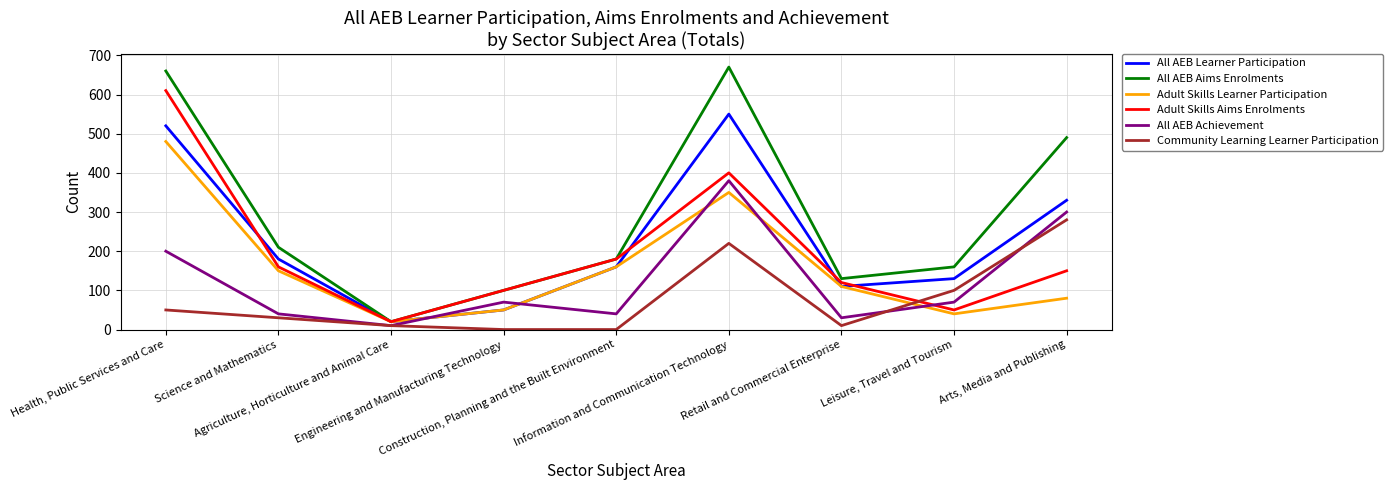

What is the maximum value shown in the chart?

670